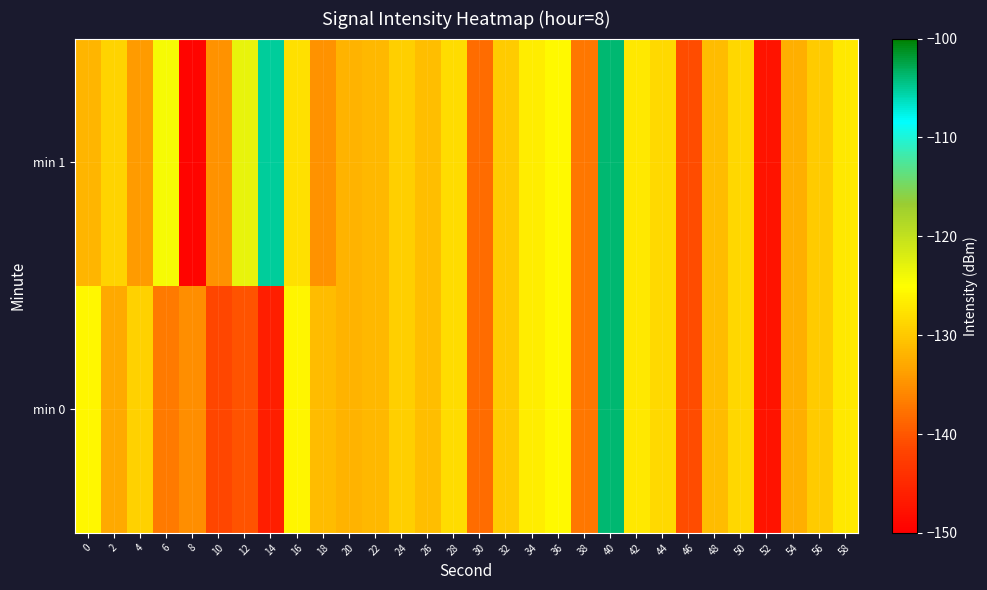

Which has a higher value, 38 or 22?

22